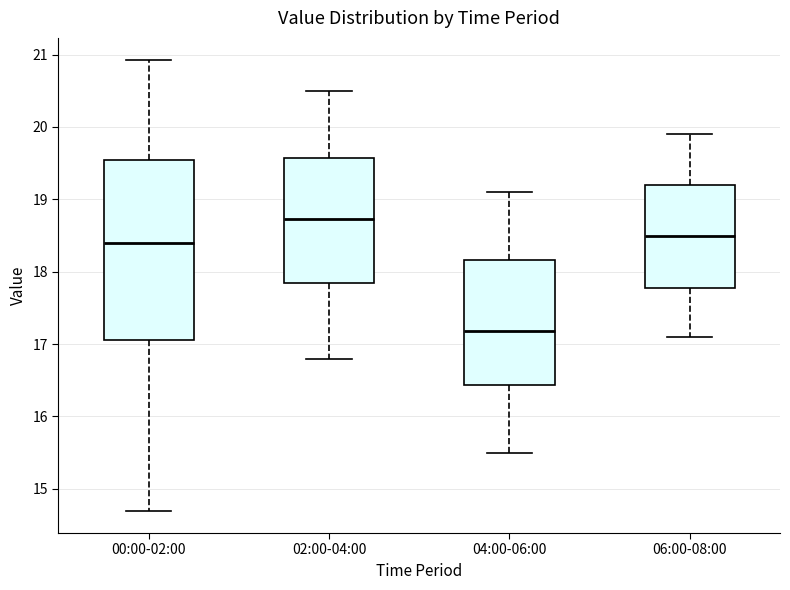

Reading left to right, transcribe this box plot: for each box, give where its median line is, the range the box spans, and where its two whiskers end, as read against the y-axis. The values are not printed on the chart, so give them approximately, as read against the axis.

00:00-02:00: median 18.4, box 17.1 to 19.5, whiskers 14.7 to 20.9
02:00-04:00: median 18.7, box 17.8 to 19.6, whiskers 16.8 to 20.5
04:00-06:00: median 17.2, box 16.4 to 18.2, whiskers 15.5 to 19.1
06:00-08:00: median 18.5, box 17.8 to 19.2, whiskers 17.1 to 19.9